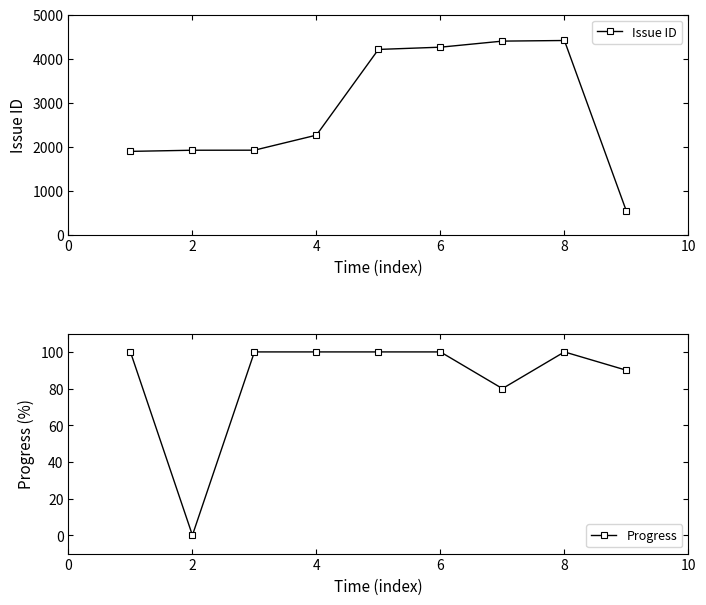

What is the highest value of the Issue ID series?

4411